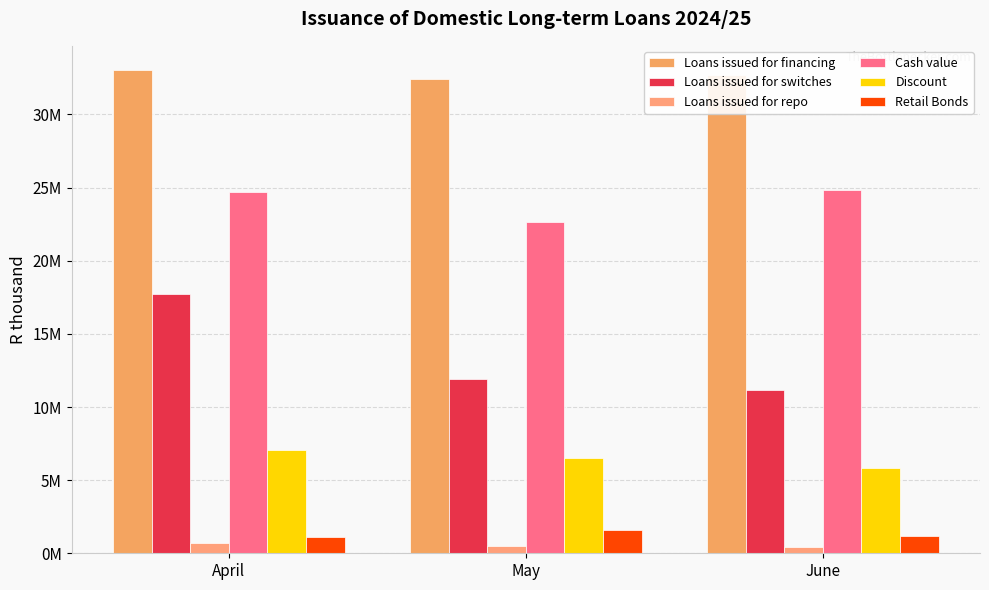

Does the chart contain stacked bars?

No